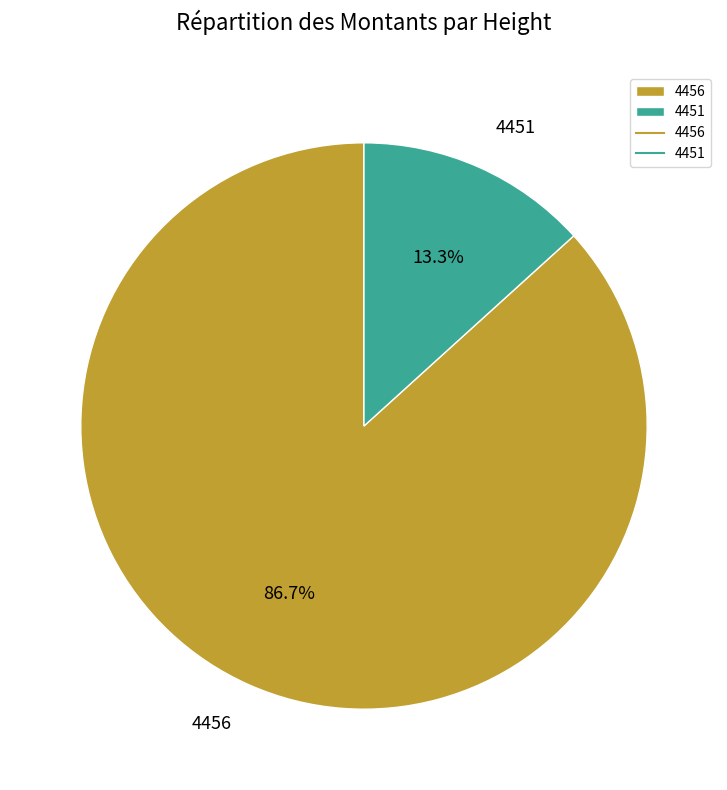

Which category has the biggest portion of the pie?

4456